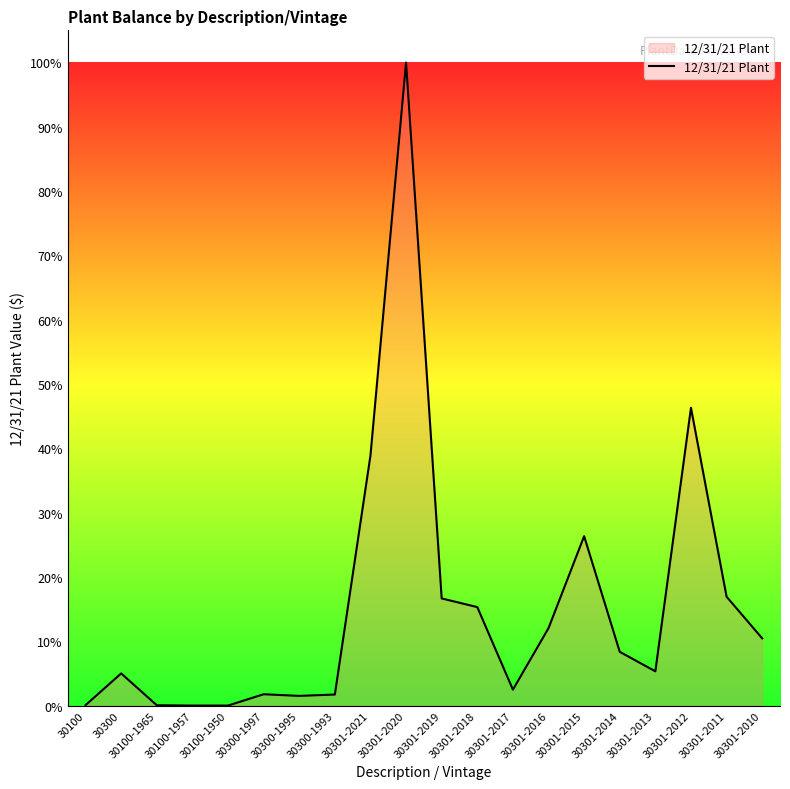

What is the label of the 20th point from the left?

30301-2010